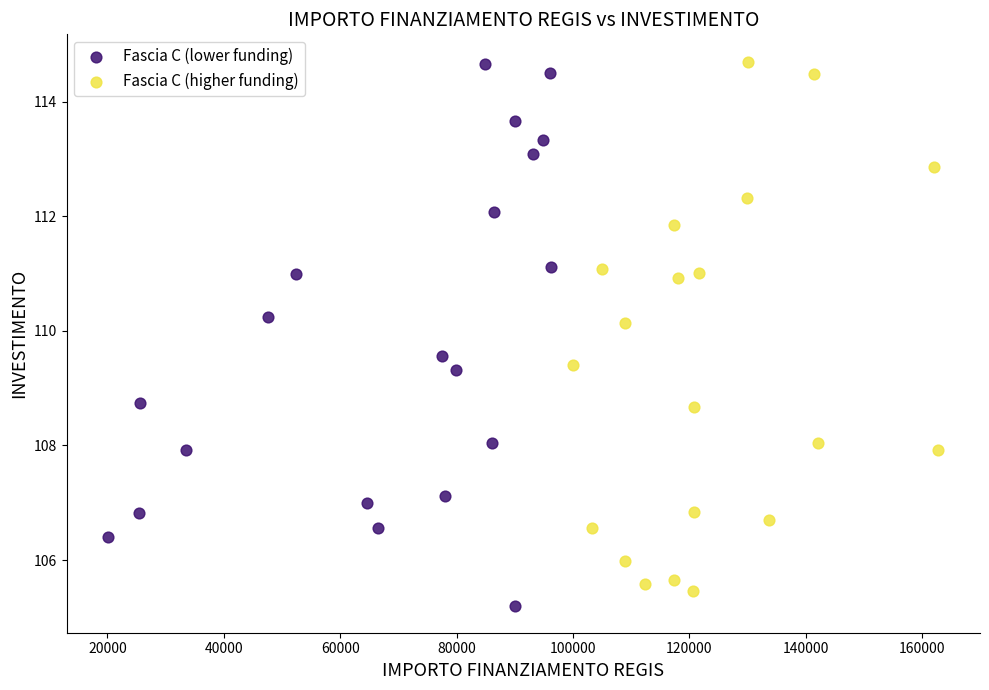

Which series contains the lowest Y value?

Fascia C (lower funding)